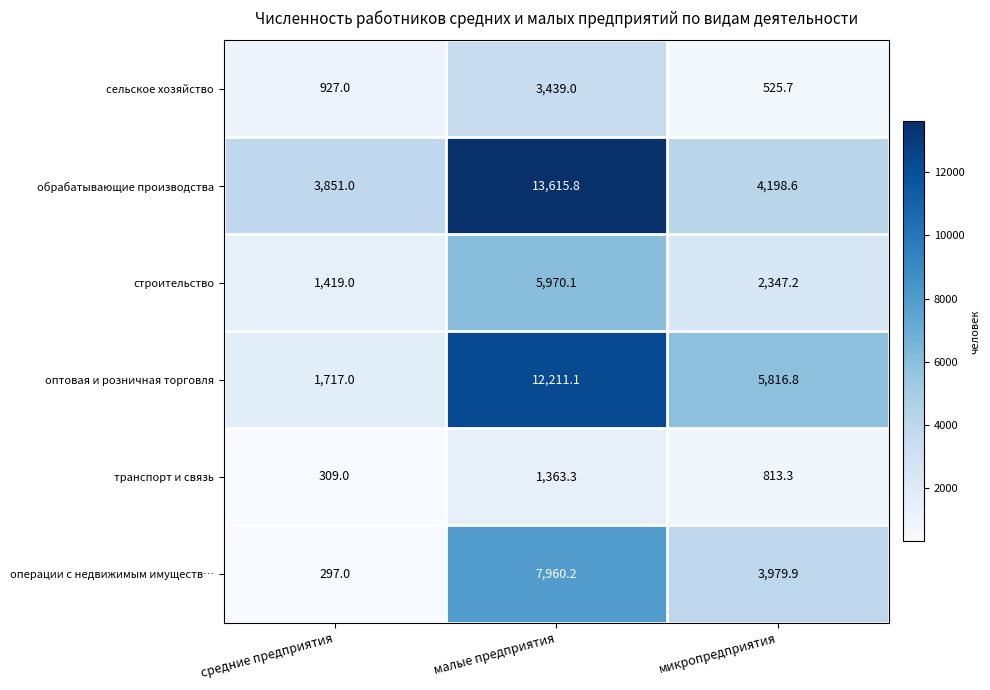

True or false: обрабатывающие производства has a value of 13615.8 at малые предприятия.

True